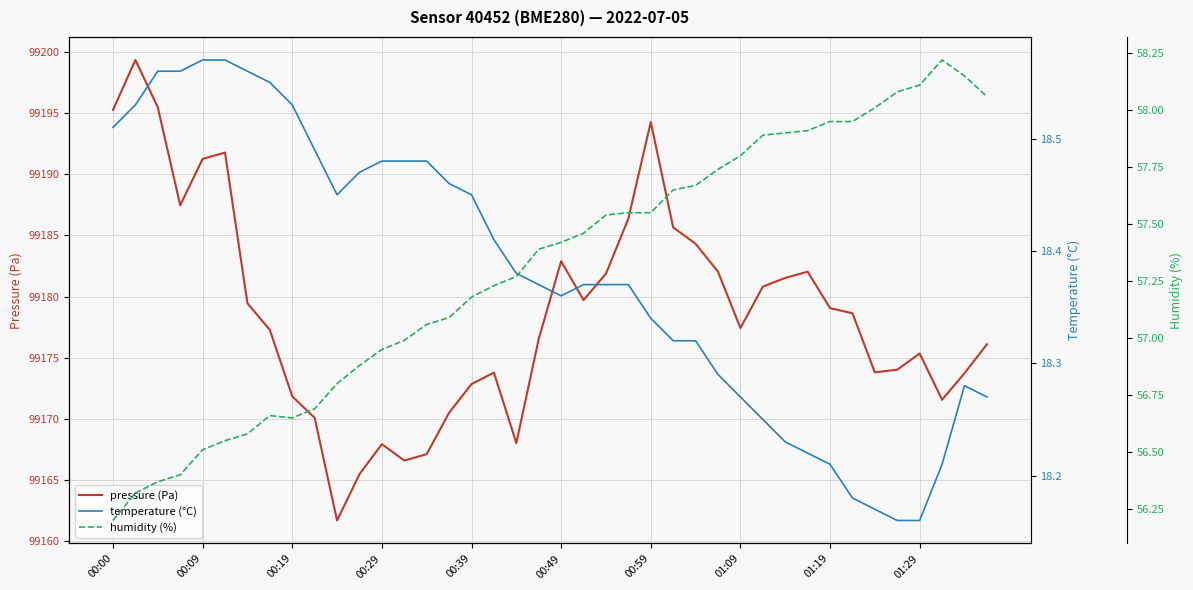

What is the minimum value for pressure (Pa)?

99161.7